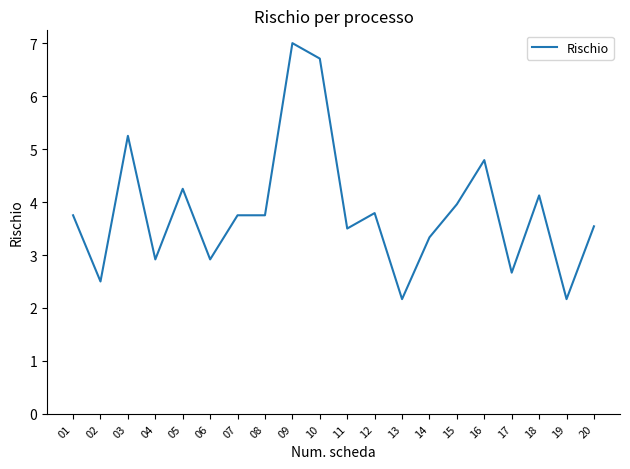

What is the maximum value shown in the chart?

7.0